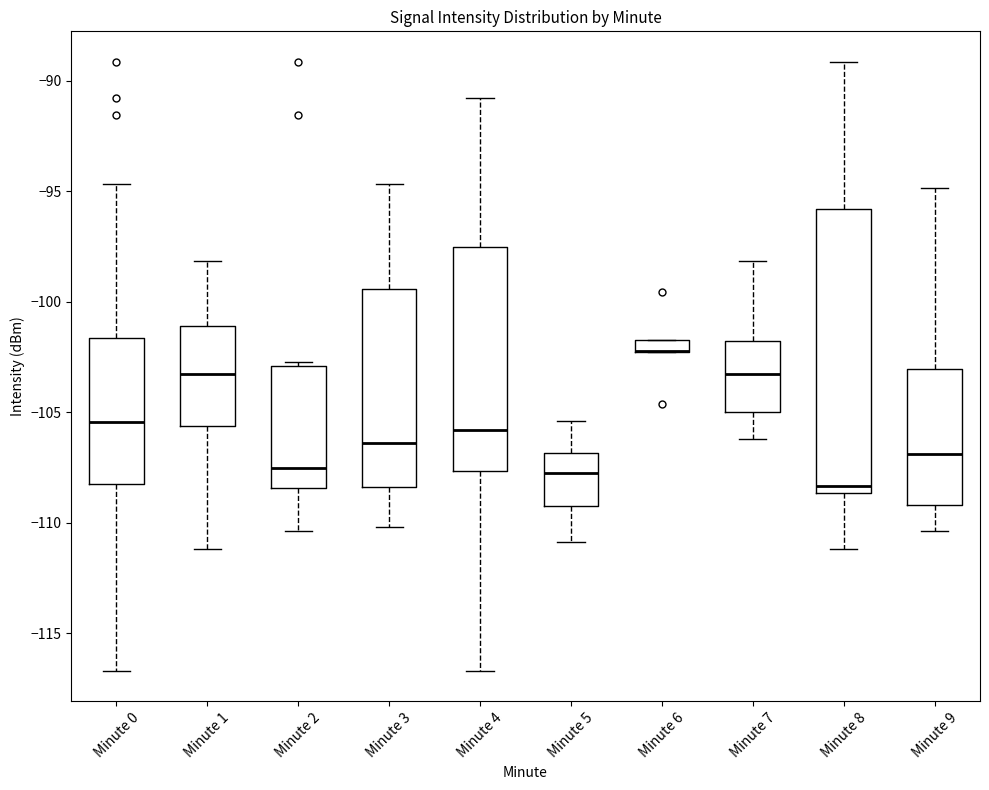

Which box is the tallest, from its lower edge to its upper edge?

Minute 8